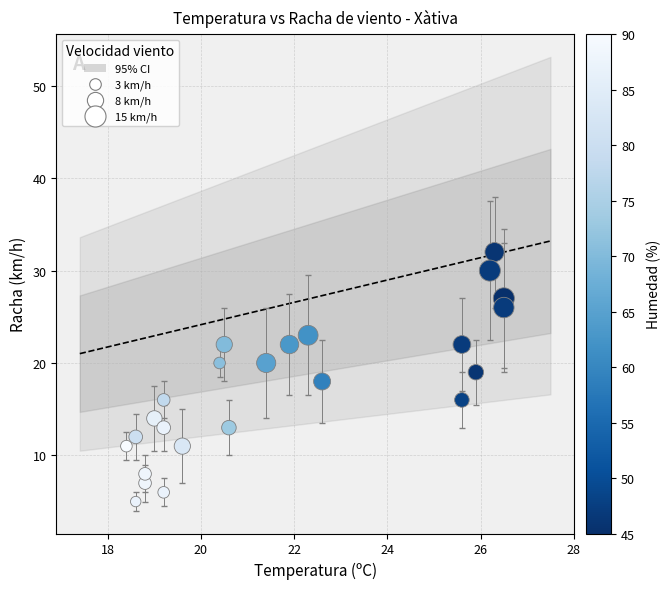

What is the range of Y values (max minus min)?

27